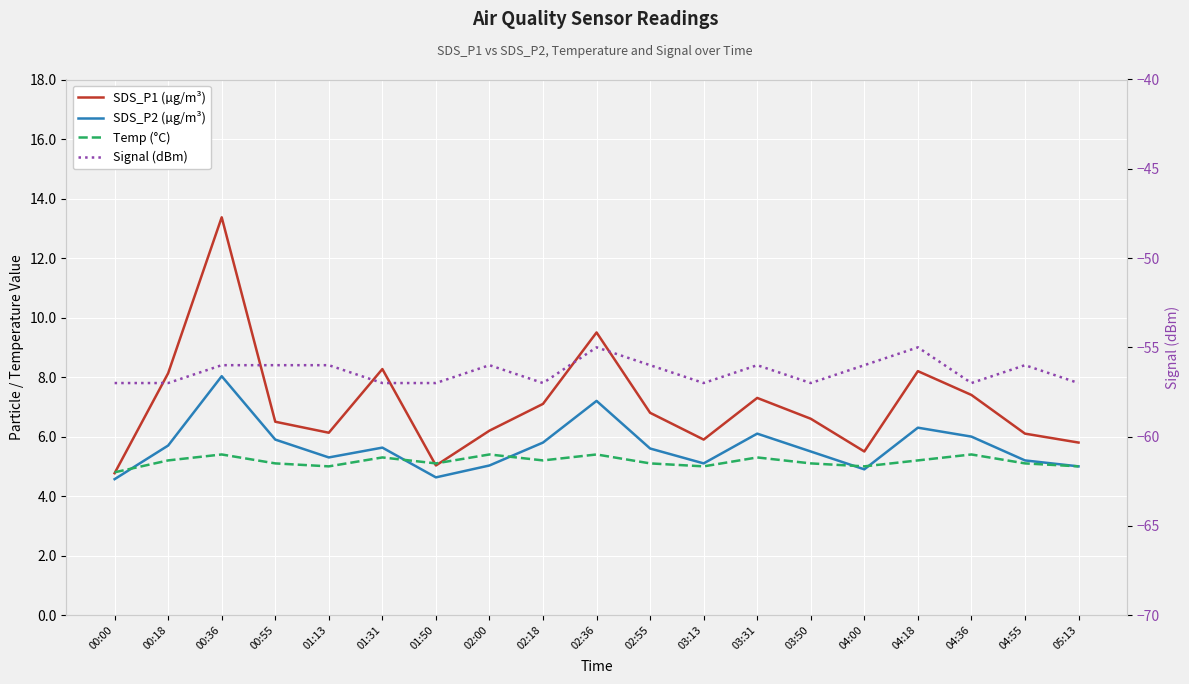

Reading left to right, transcribe all the data shown in this chart.

SDS_P1 (µg/m³): 00:00=4.8	00:18=8.1	00:36=13.4	00:55=6.5	01:13=6.1	01:31=8.3	01:50=5.0	02:00=6.2	02:18=7.1	02:36=9.5	02:55=6.8	03:13=5.9	03:31=7.3	03:50=6.6	04:00=5.5	04:18=8.2	04:36=7.4	04:55=6.1	05:13=5.8
SDS_P2 (µg/m³): 00:00=4.6	00:18=5.7	00:36=8.0	00:55=5.9	01:13=5.3	01:31=5.6	01:50=4.6	02:00=5.0	02:18=5.8	02:36=7.2	02:55=5.6	03:13=5.1	03:31=6.1	03:50=5.5	04:00=4.9	04:18=6.3	04:36=6.0	04:55=5.2	05:13=5.0
Temp (°C): 00:00=4.8	00:18=5.2	00:36=5.4	00:55=5.1	01:13=5.0	01:31=5.3	01:50=5.1	02:00=5.4	02:18=5.2	02:36=5.4	02:55=5.1	03:13=5.0	03:31=5.3	03:50=5.1	04:00=5.0	04:18=5.2	04:36=5.4	04:55=5.1	05:13=5.0
Signal (dBm): 00:00=-57.0	00:18=-57.0	00:36=-56.0	00:55=-56.0	01:13=-56.0	01:31=-57.0	01:50=-57.0	02:00=-56.0	02:18=-57.0	02:36=-55.0	02:55=-56.0	03:13=-57.0	03:31=-56.0	03:50=-57.0	04:00=-56.0	04:18=-55.0	04:36=-57.0	04:55=-56.0	05:13=-57.0